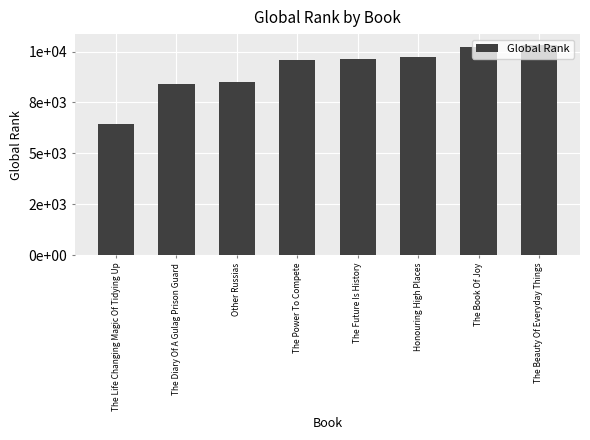

Reading right to left, extract all data points from this chart.

The Beauty Of Everyday Things=10342	The Book Of Joy=10221	Honouring High Places=9745	The Future Is History=9618	The Power To Compete=9581	Other Russias=8501	The Diary Of A Gulag Prison Guard=8386	The Life Changing Magic Of Tidying Up=6440